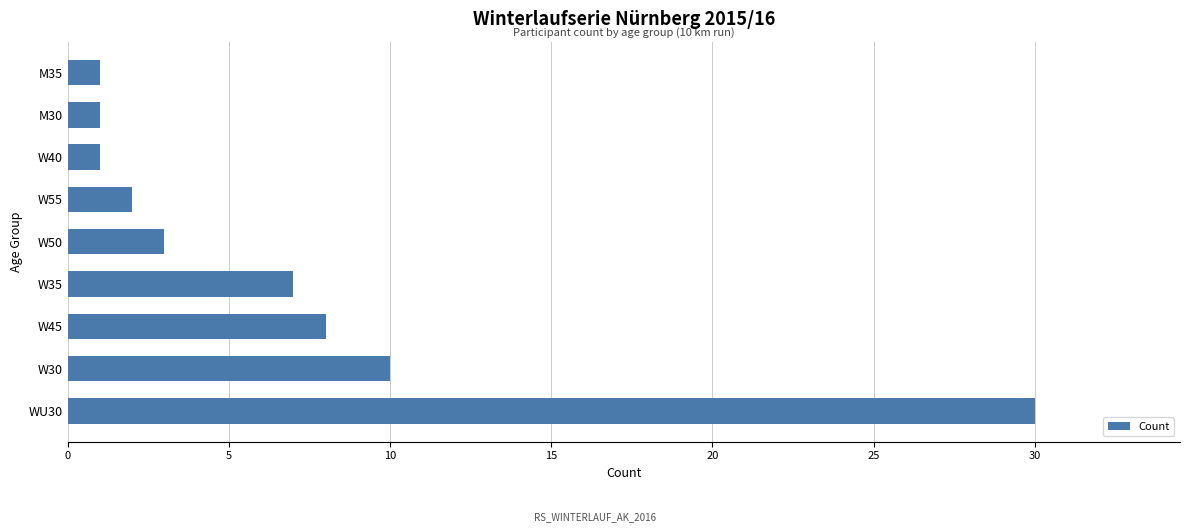

Does the chart contain any negative values?

No